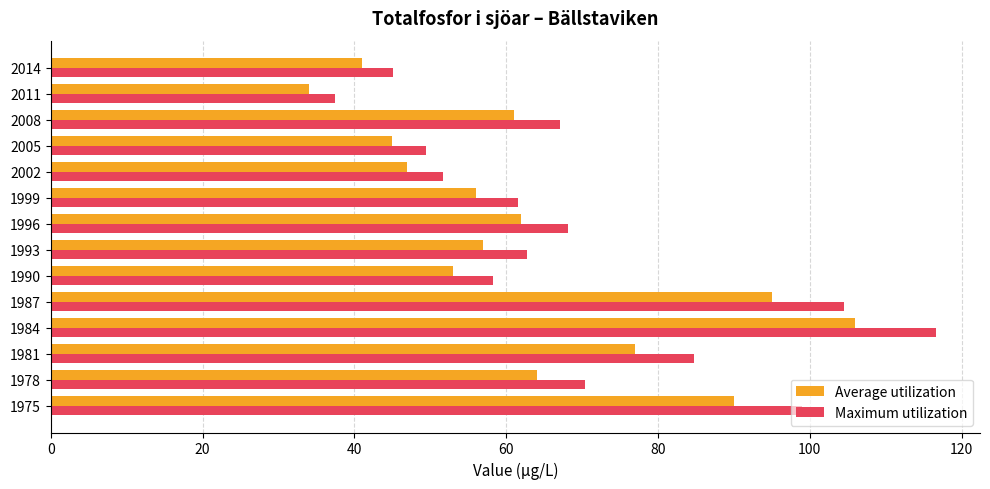

What is the total value across all series at 2014?

86.1